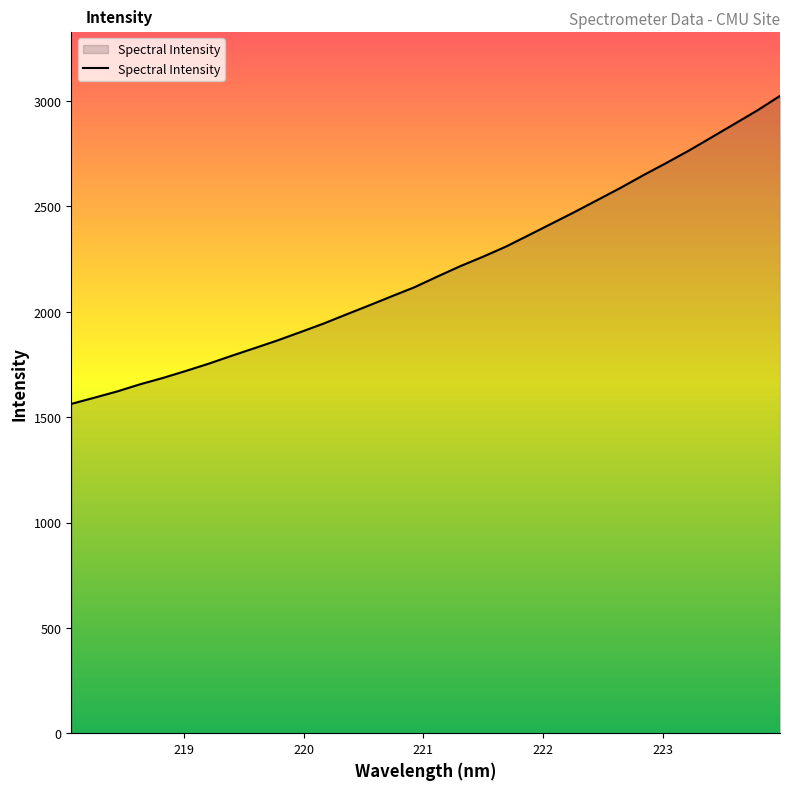

What is the sum of all values?

70269.8